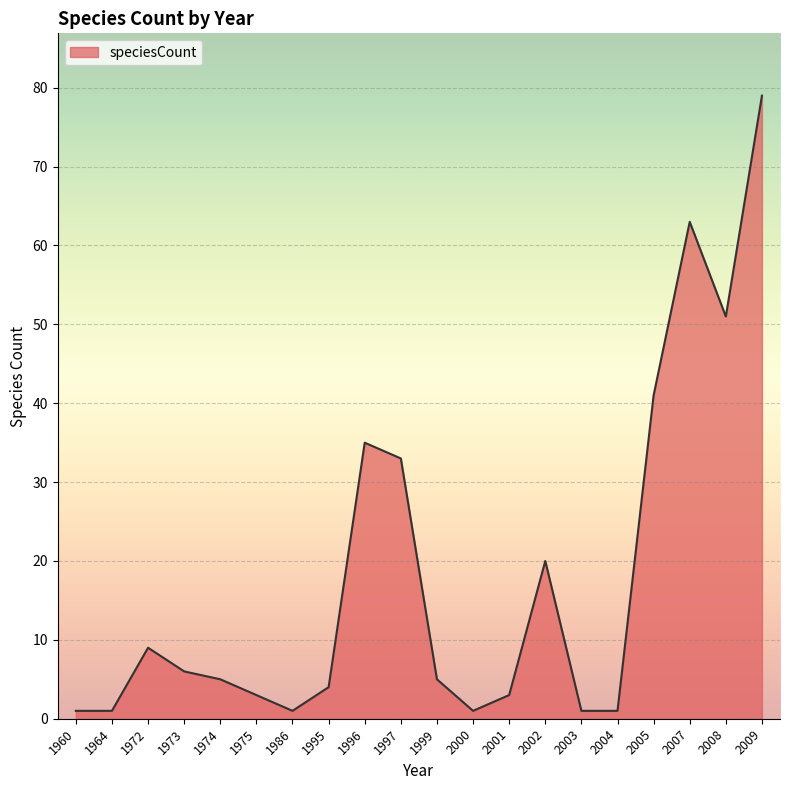

Which label corresponds to the largest value in the chart?

2009